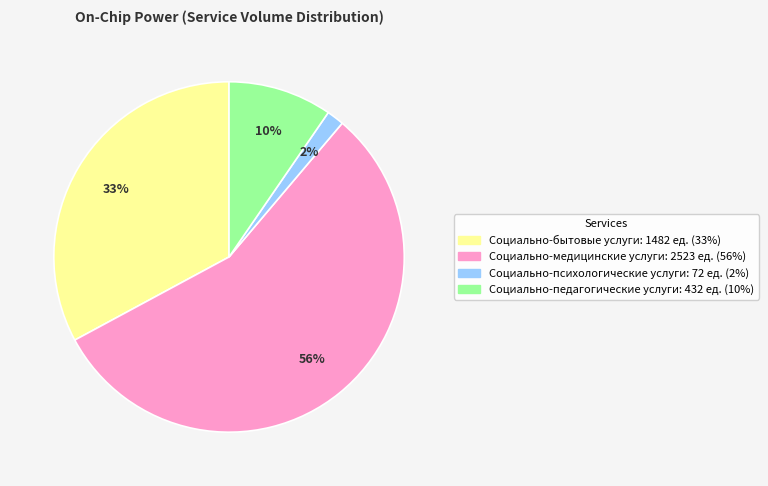

True or false: Социально-педагогические услуги accounts for 10% of the total.

True